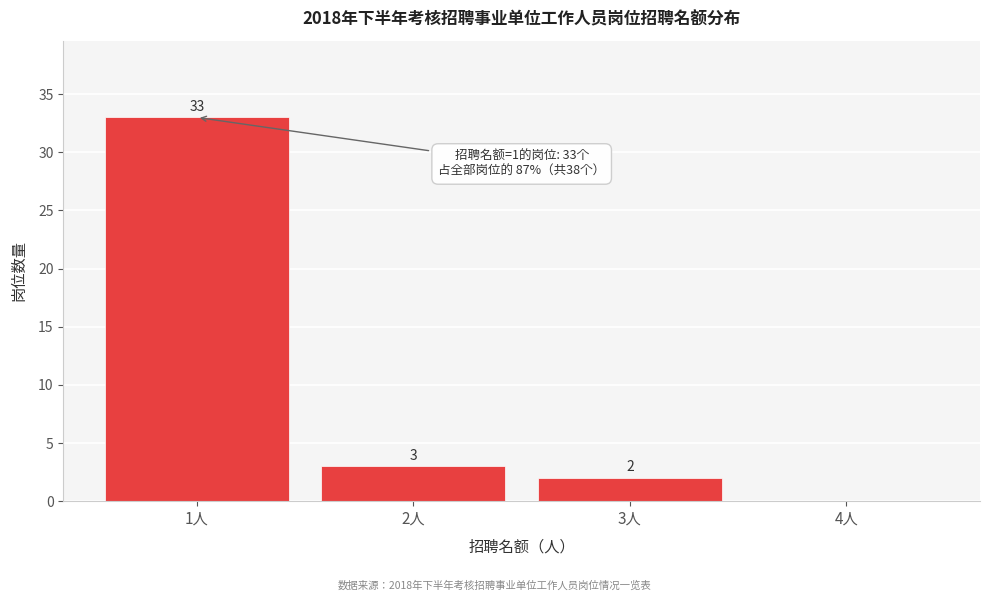

Over which range of the x-axis is the bar tallest?

0.5 to 1.5